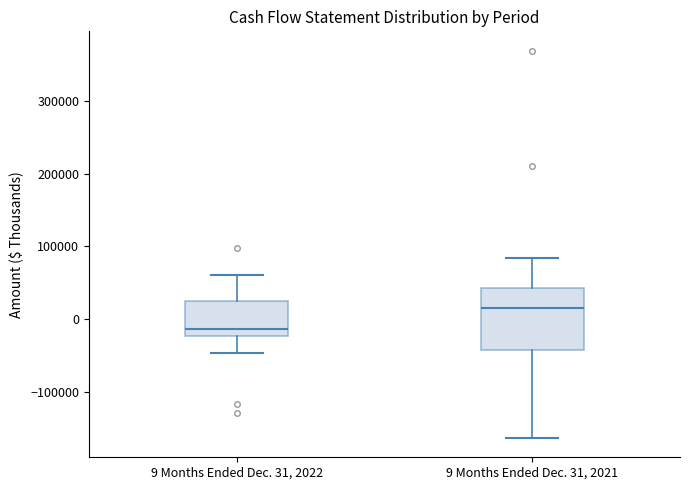

Where is the lower edge of the box for 9 Months Ended Dec. 31, 2021 on the y-axis? The values are not printed on the chart, so give them approximately, as read against the axis.

-40000